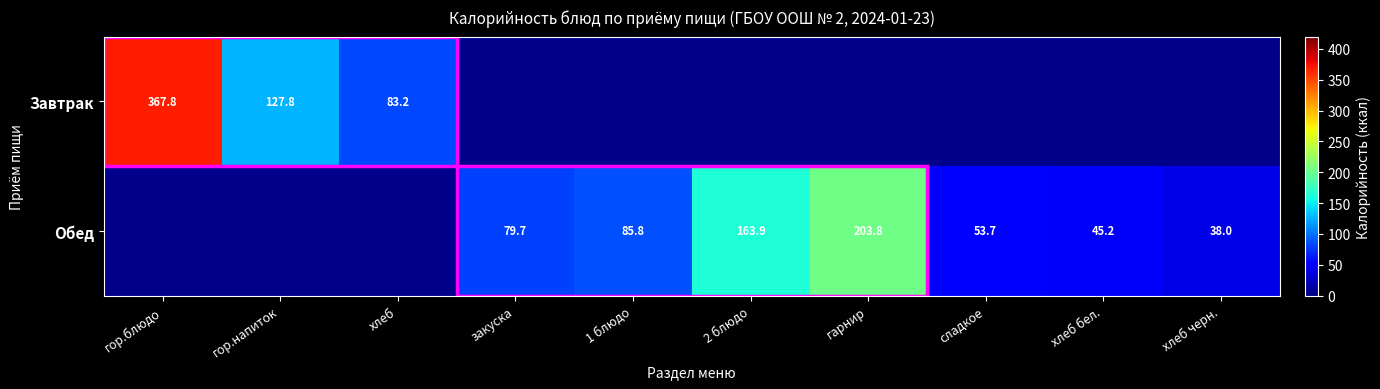

What is the maximum value shown in the chart?

367.8